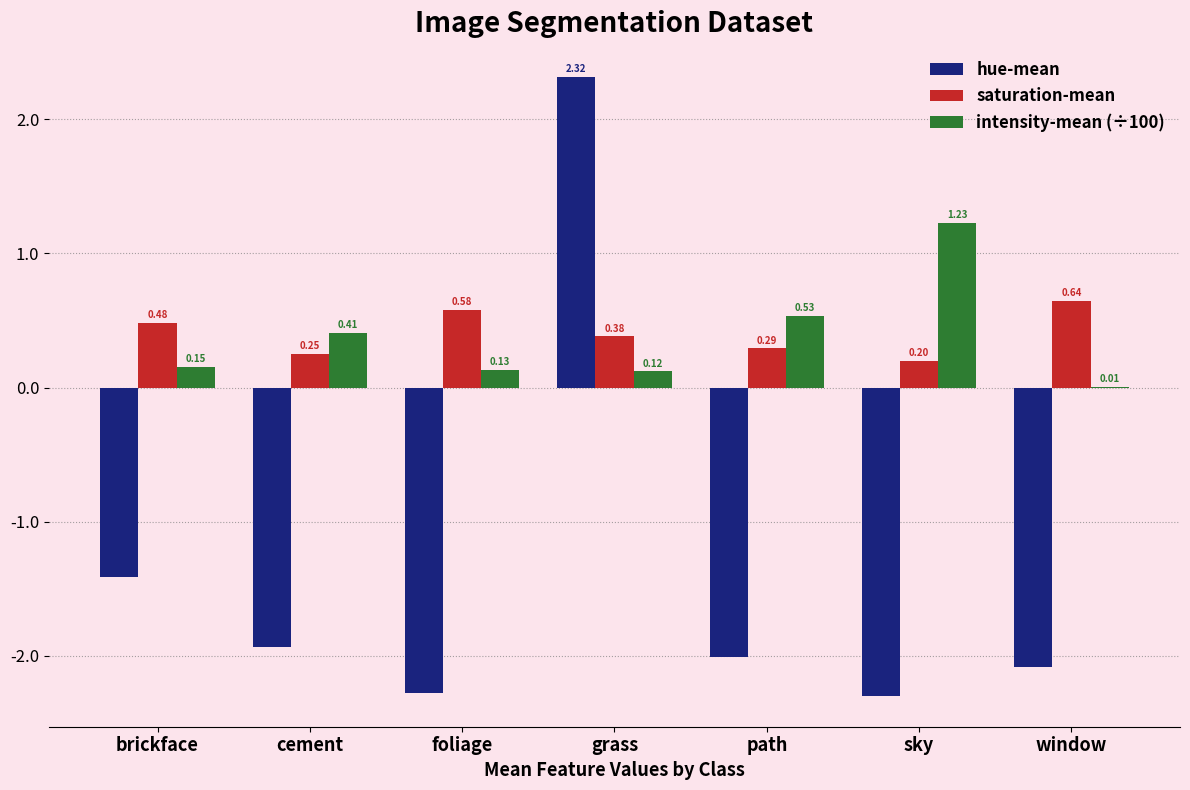

Which series changed the most between sky and window?

intensity-mean (÷100)